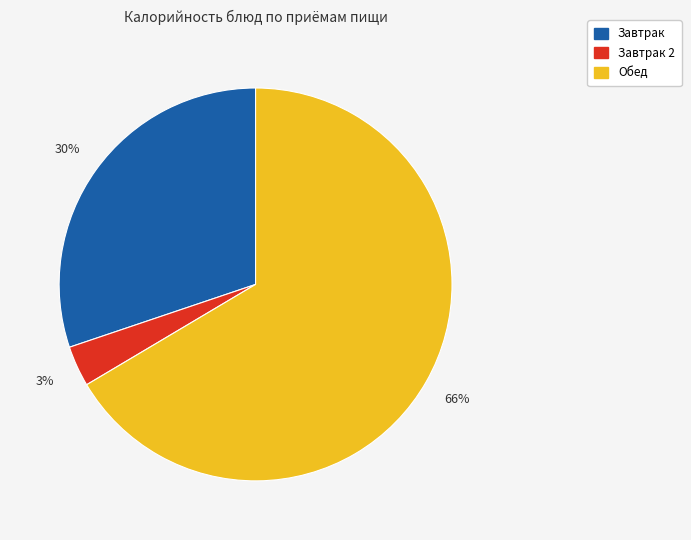

Does any single category account for the majority?

Yes